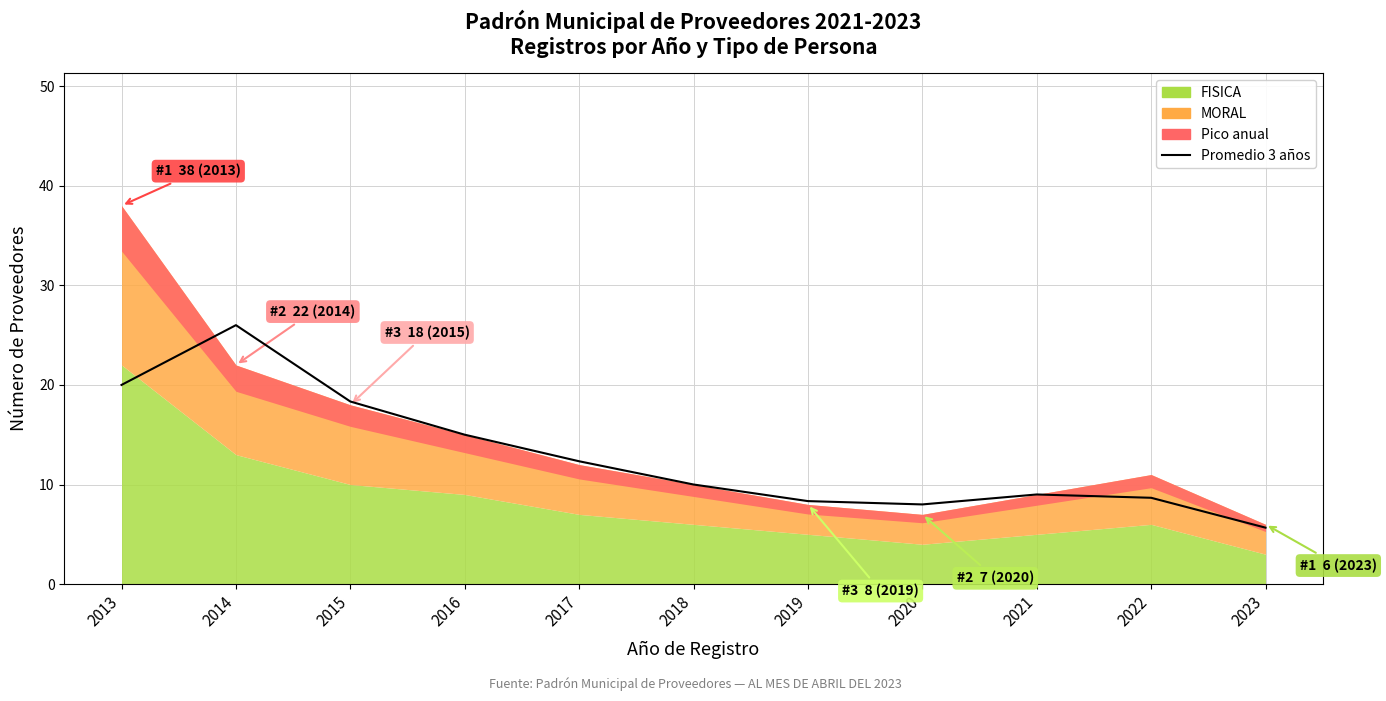

True or false: there are more than 0 points higher than both neighbors.

True